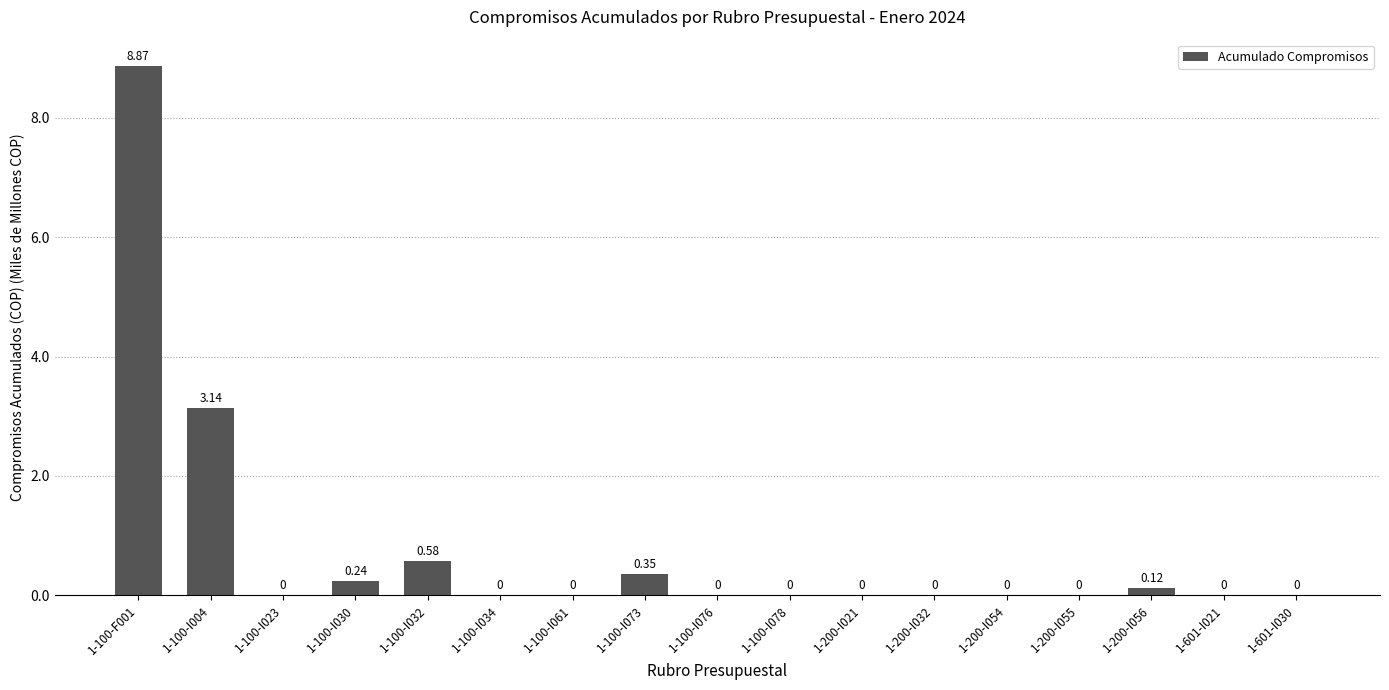

Between 1-100-I030 and 1-100-I004, which is larger?

1-100-I004